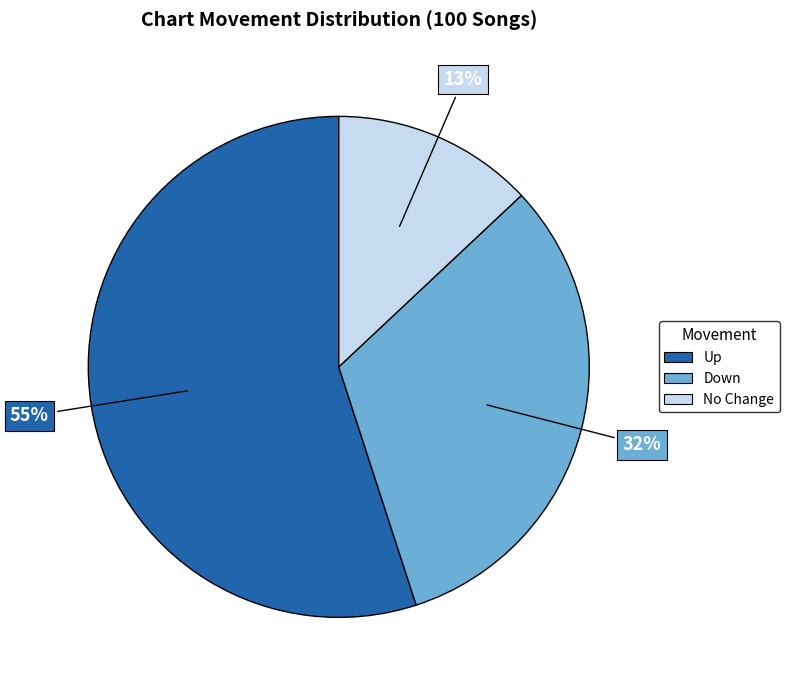

Is there any slice that represents more than half of the pie?

Yes